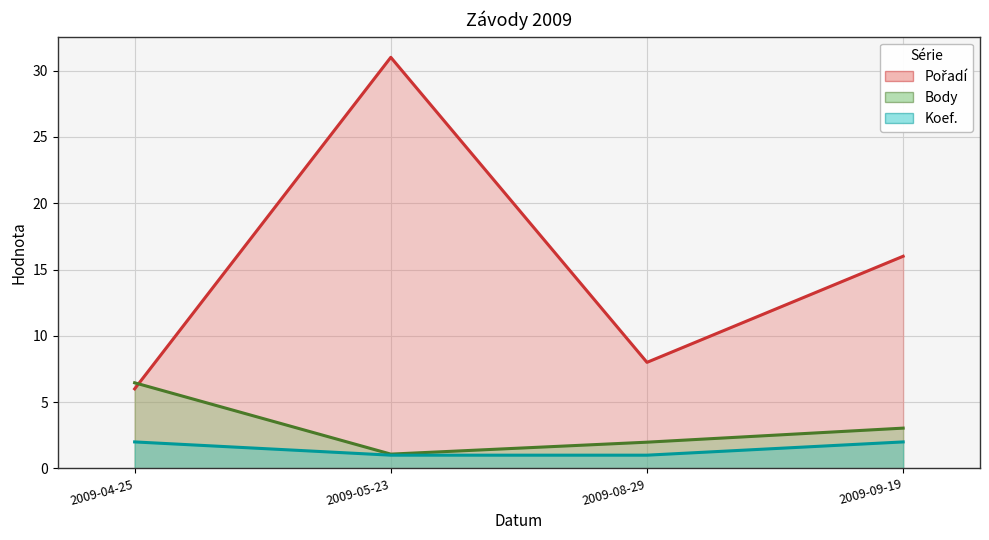

Is it true that Body equals 1.3 at 2009-08-29?

False